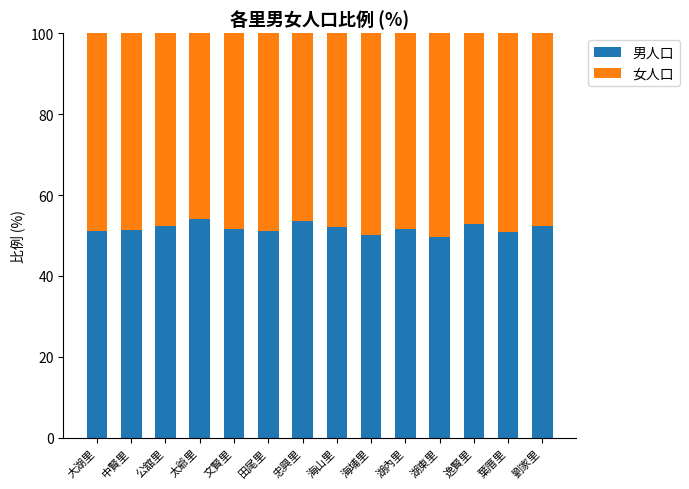

What is the average value of the 男人口 series?

51.8